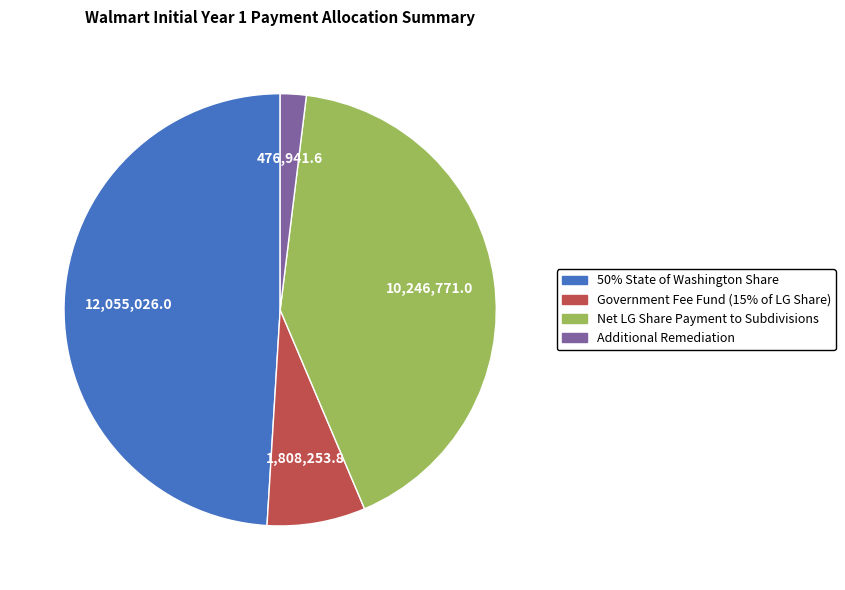

Which has a higher value, 50% State of Washington Share or Government Fee Fund (15% of LG Share)?

50% State of Washington Share